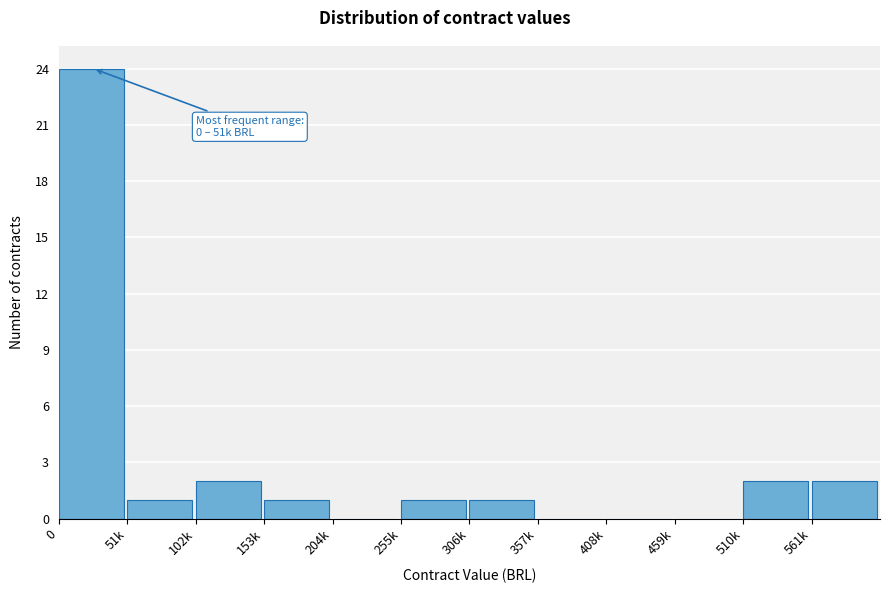

Reading left to right, list all the values displayed in this chart.

0=24	51k=1	102k=2	153k=1	204k=0	255k=1	306k=1	357k=0	408k=0	459k=0	510k=2	561k=2